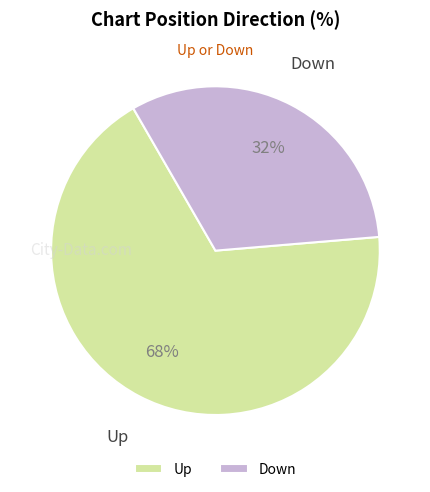

To the nearest percent, what is the difference between the largest and smallest slice percentages?

36%